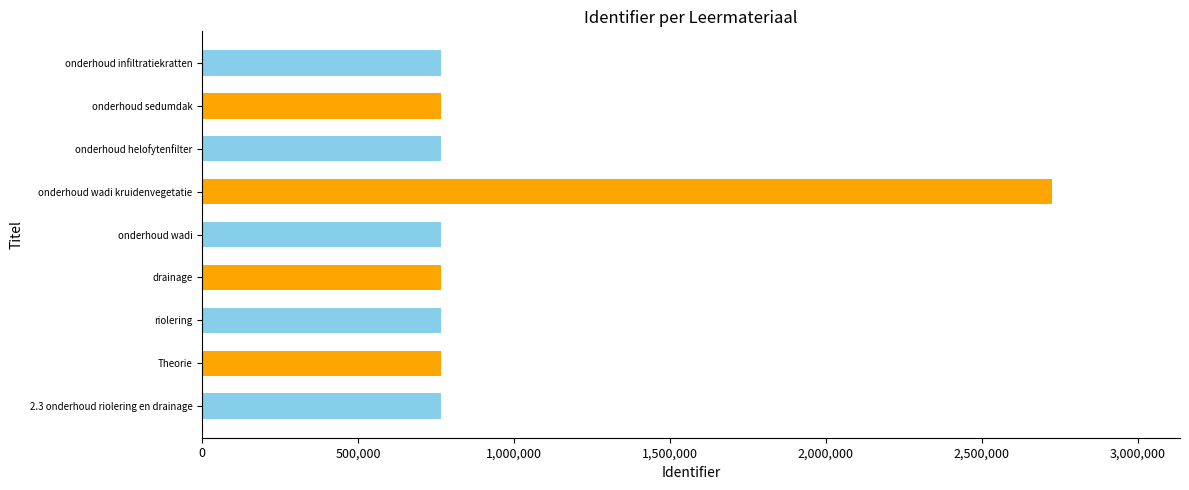

Read the value at riolering.

766067